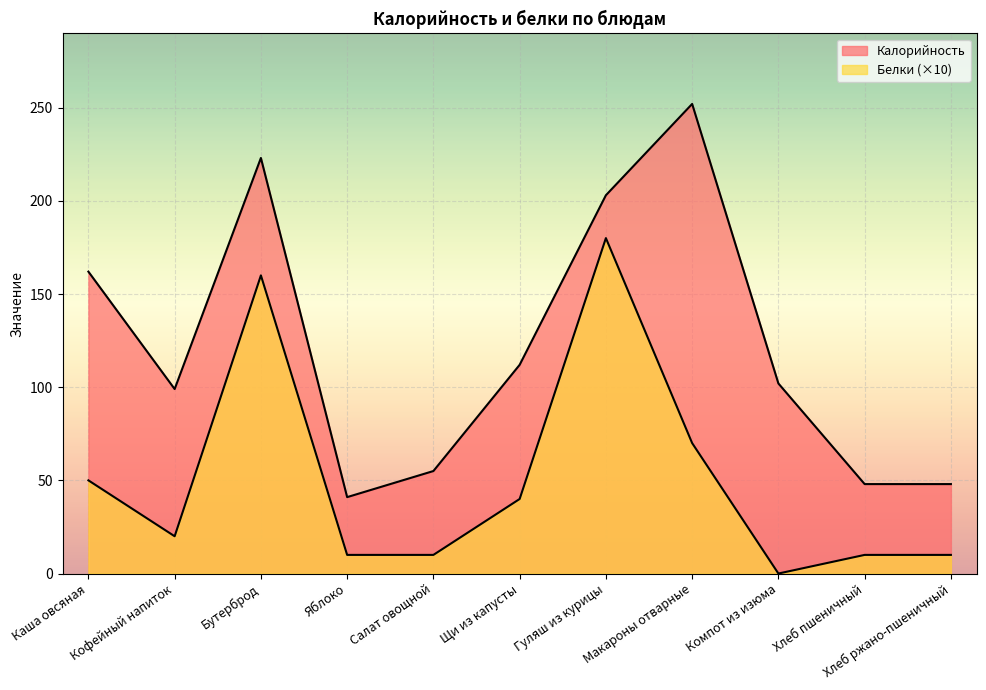

What is the difference between the second highest and second lowest values in the Калорийность series?

175